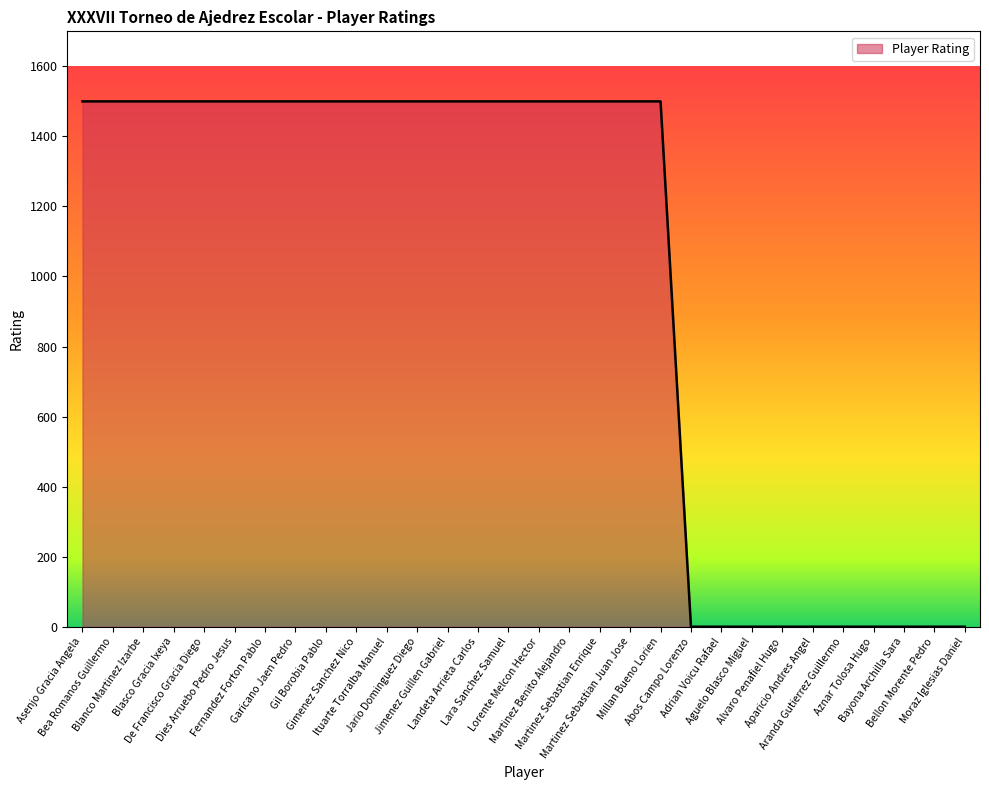

Count the values in the range 0 to 1500.

30